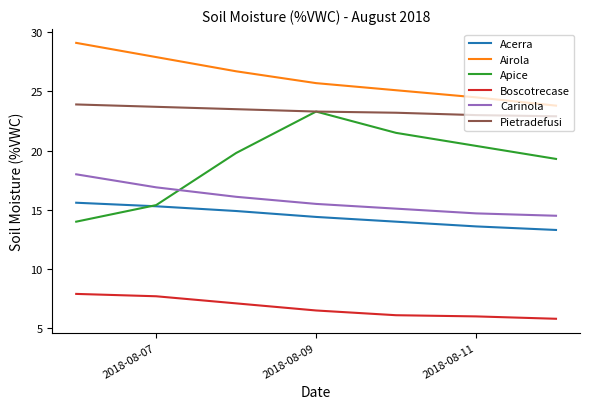

Which series has the widest spread of values?

Apice